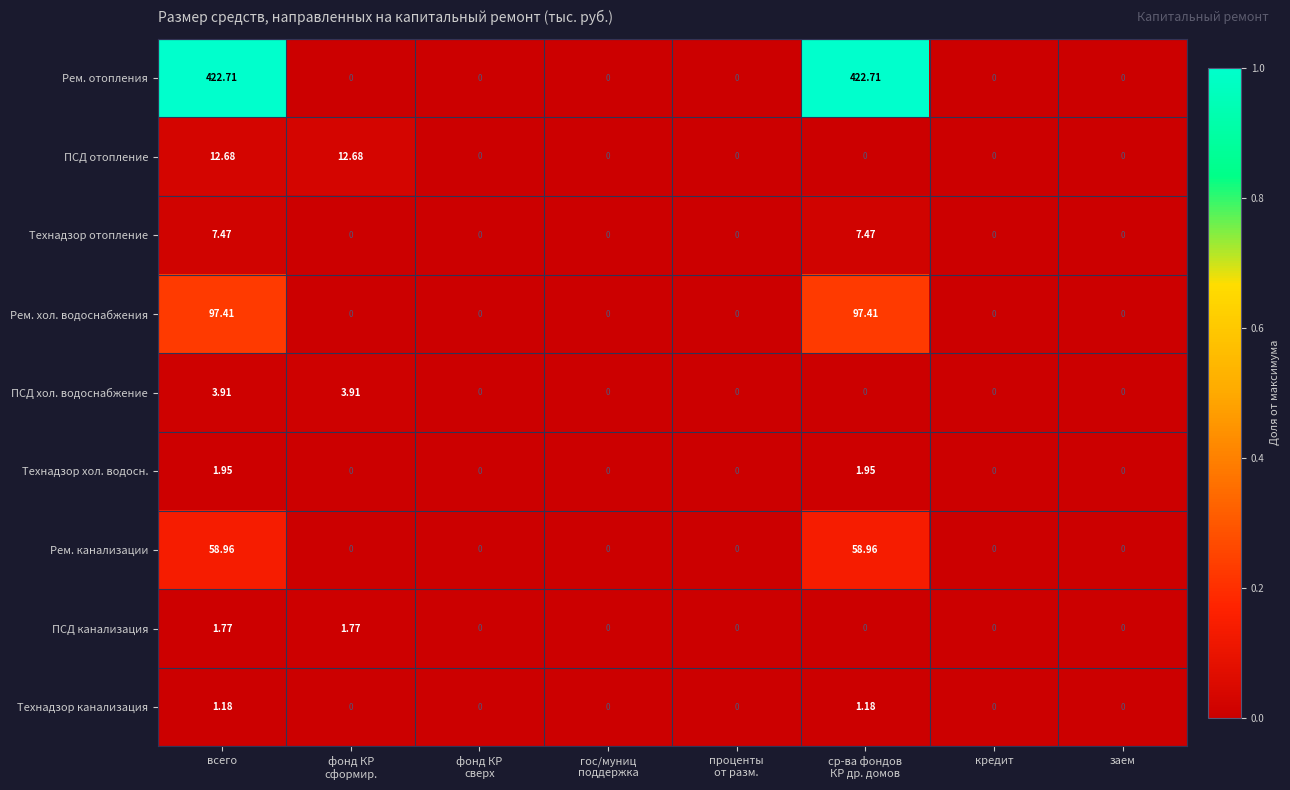

Rank the series by their maximum value, from highest to lowest.

Рем. отопления, Рем. хол. водоснабжения, Рем. канализации, ПСД отопление, Технадзор отопление, ПСД хол. водоснабжение, Технадзор хол. водосн., ПСД канализация, Технадзор канализация